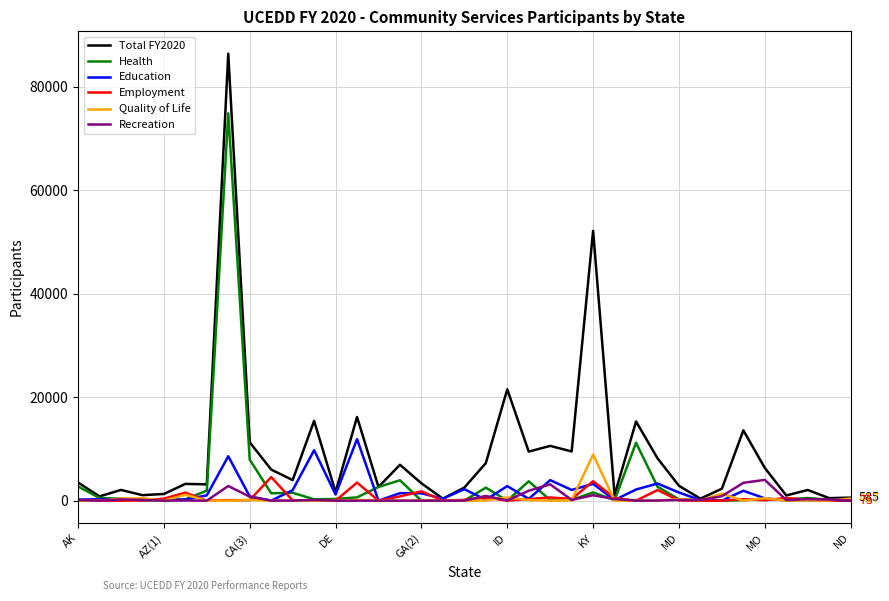

What is the greatest value displayed?

86346